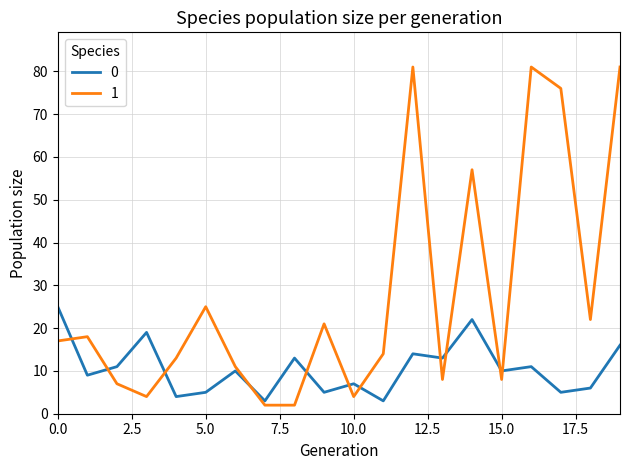

Rank the series by their maximum value, from lowest to highest.

0, 1